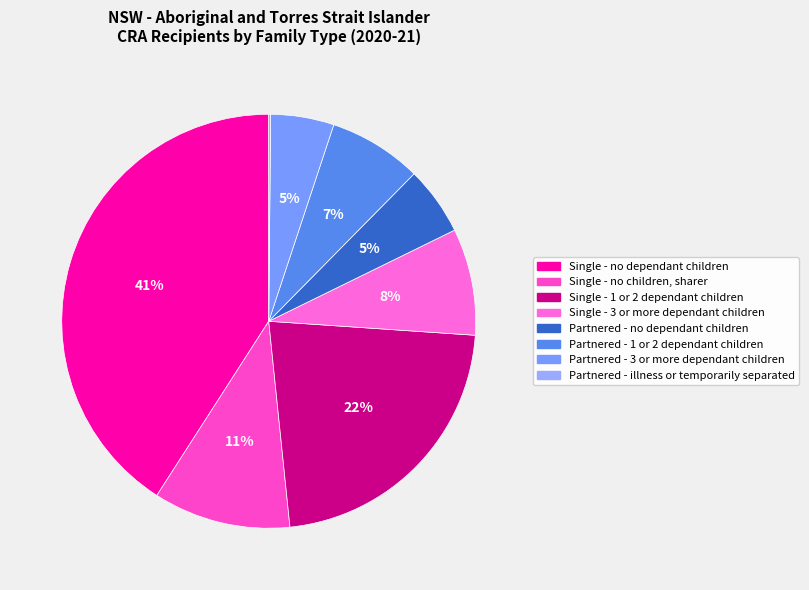

How many segments does this pie chart have?

8